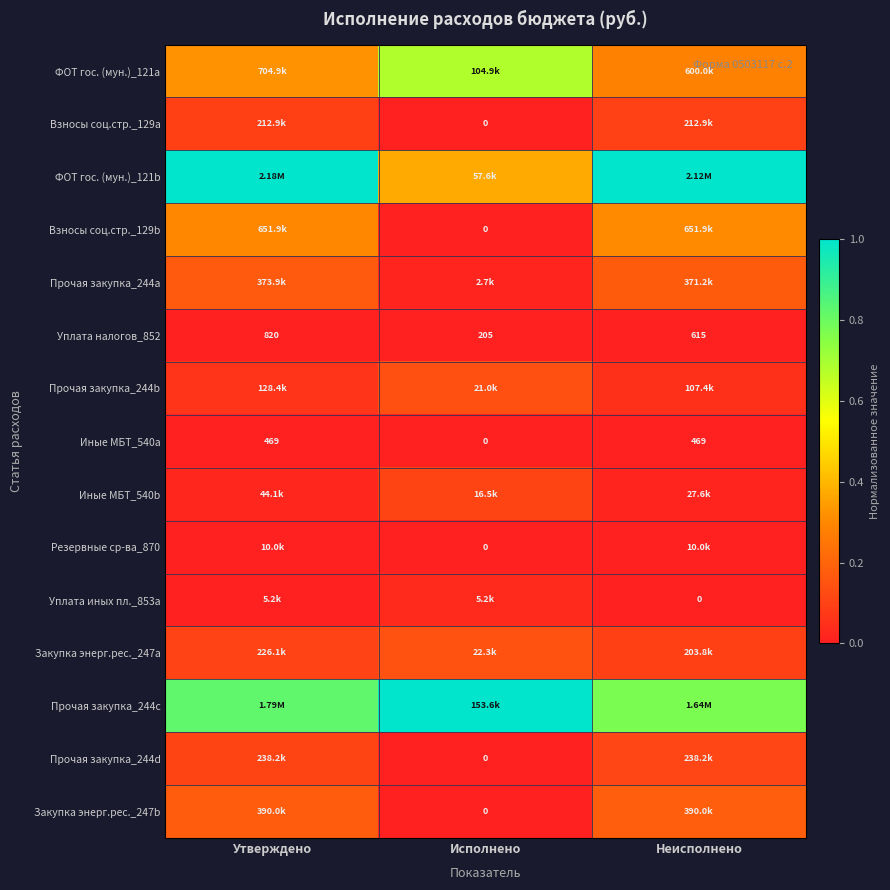

Where does the Уплата налогов_852 series first go above 615?

Утверждено